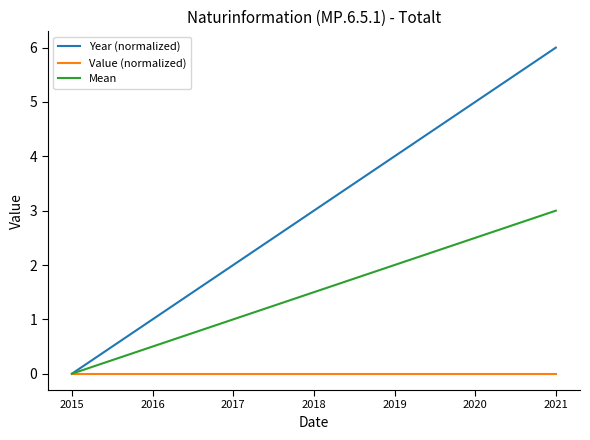

Reading left to right, list all the values displayed in this chart.

Year (normalized): 2015=0.0	2016=1.0	2017=2.0	2018=3.0	2019=4.0	2020=5.0	2021=6.0
Value (normalized): 2015=0.0	2016=0.0	2017=0.0	2018=0.0	2019=0.0	2020=0.0	2021=0.0
Mean: 2015=0.0	2016=0.5	2017=1.0	2018=1.5	2019=2.0	2020=2.5	2021=3.0